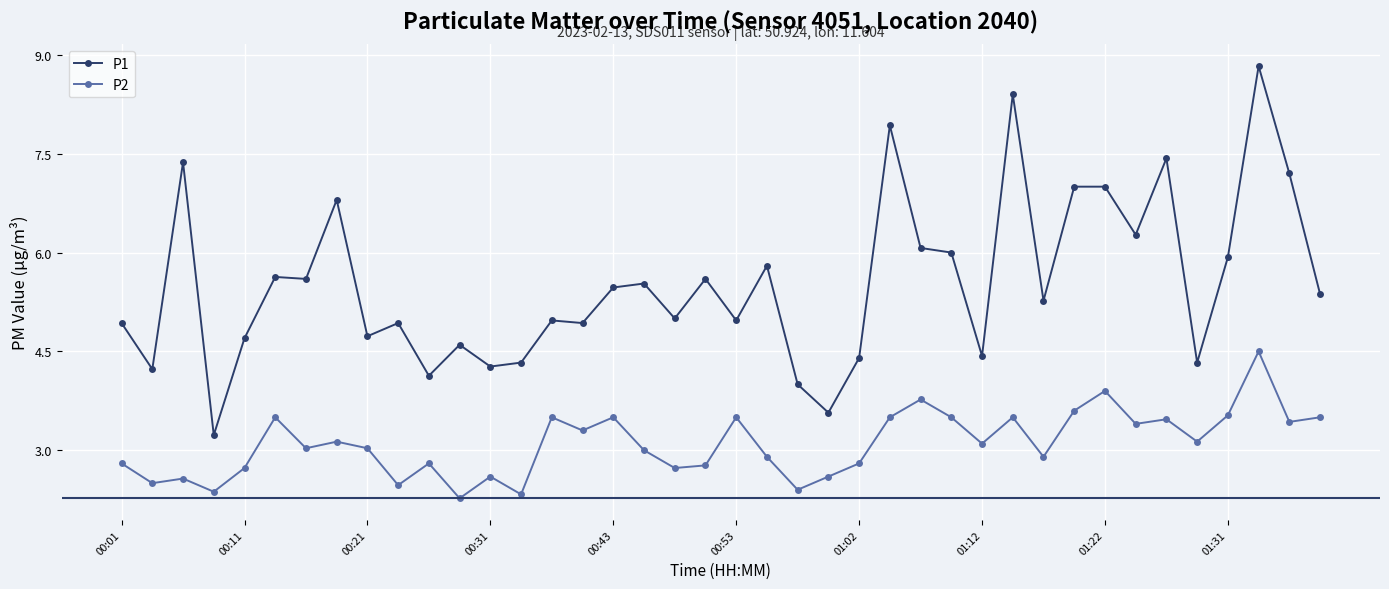

What is the sum of all P1 values?

221.2